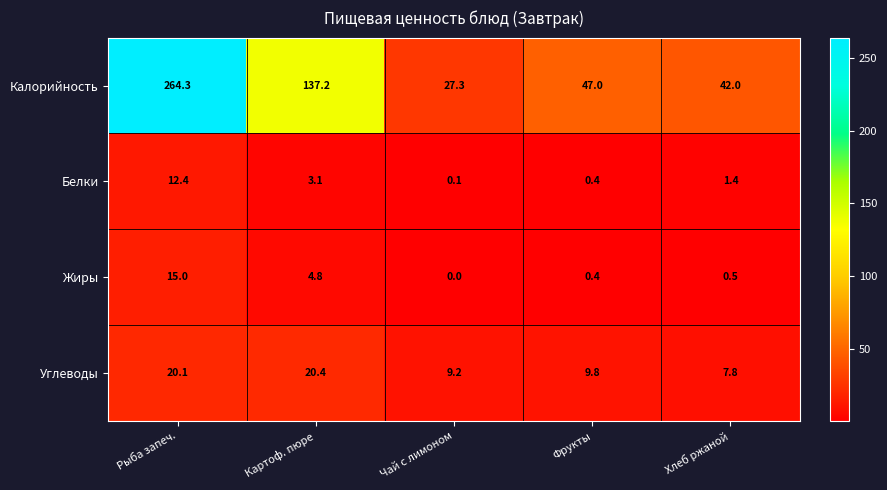

Count the number of categories in the chart.

5